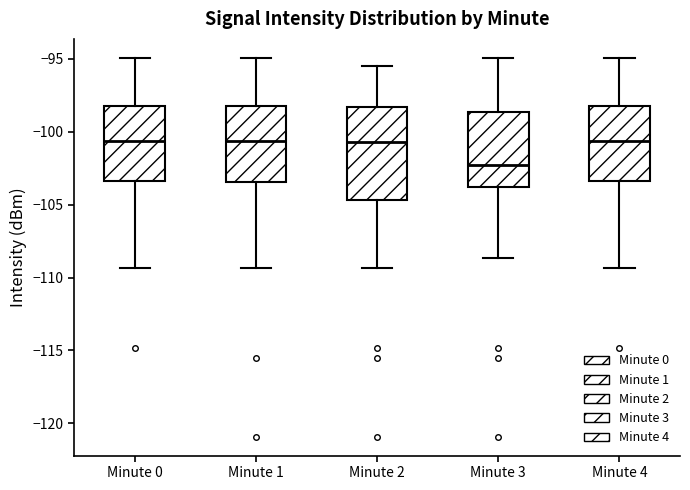

Where does the upper whisker of the box for Minute 1 end on the y-axis? The values are not printed on the chart, so give them approximately, as read against the axis.

-95.0